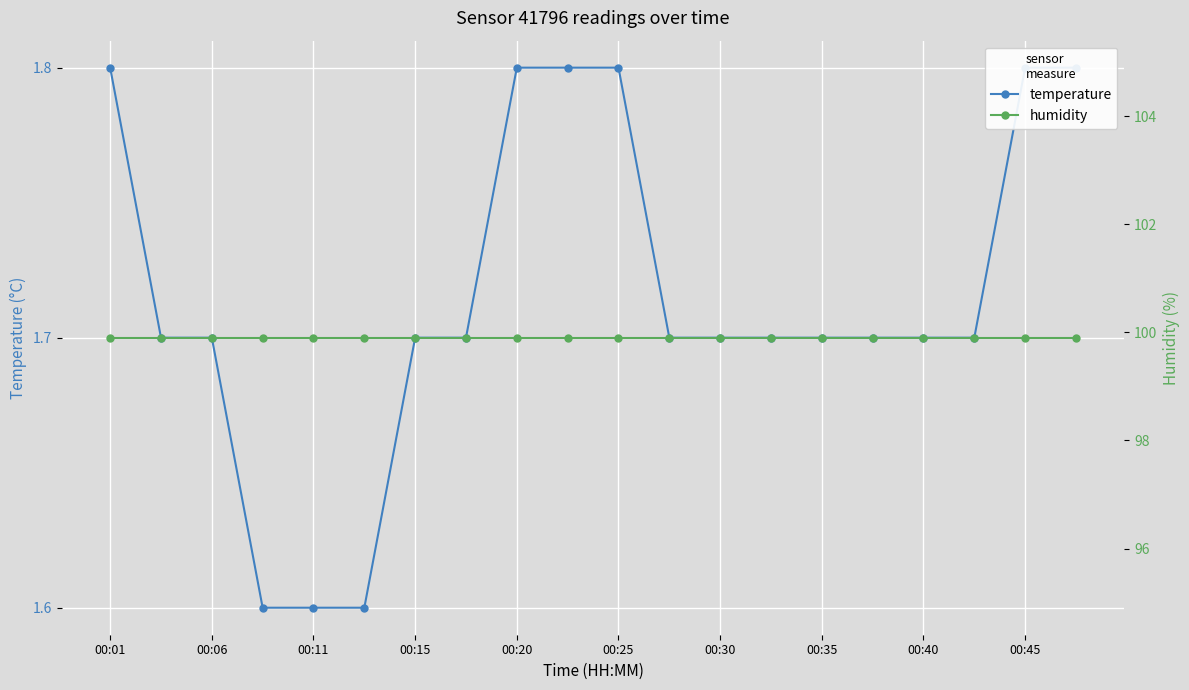

What is the sum of the humidity values at 00:06 and 00:15?

199.8